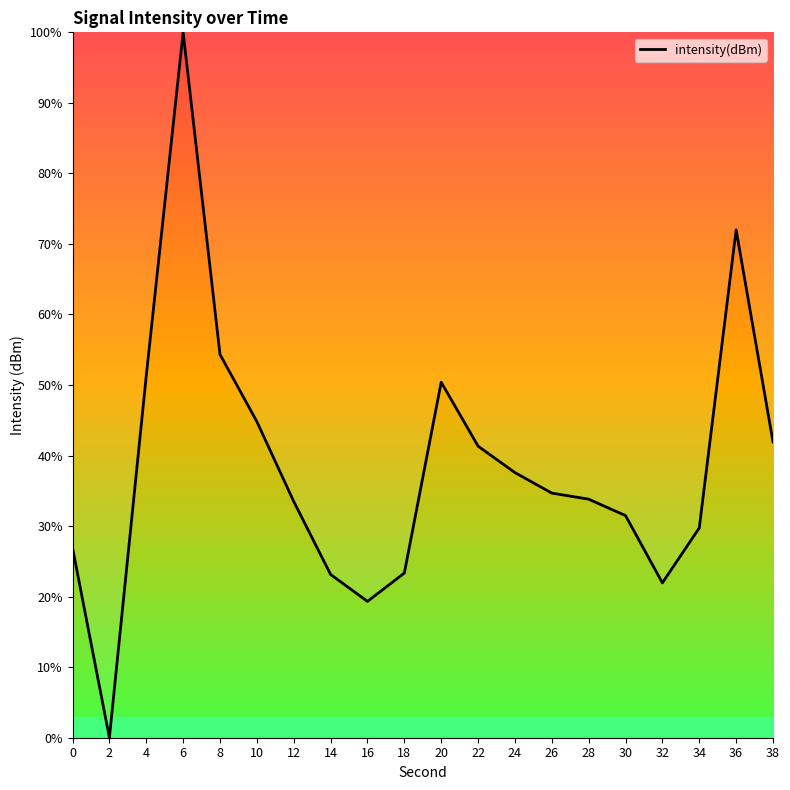

Between 30 and 22, which is larger?

22